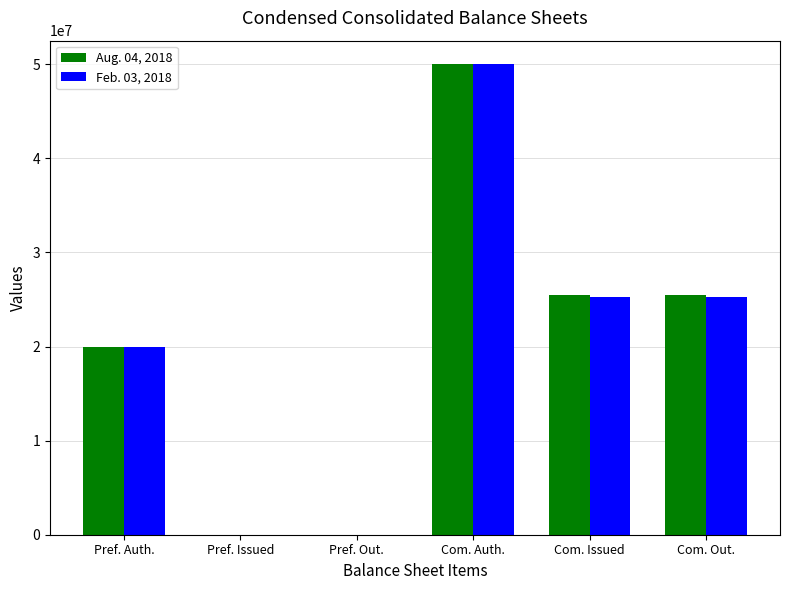

Reading left to right, list all the values displayed in this chart.

Aug. 04, 2018: 20000000	0	0	50000000	25520000	25520000
Feb. 03, 2018: 20000000	0	0	50000000	25249000	25249000